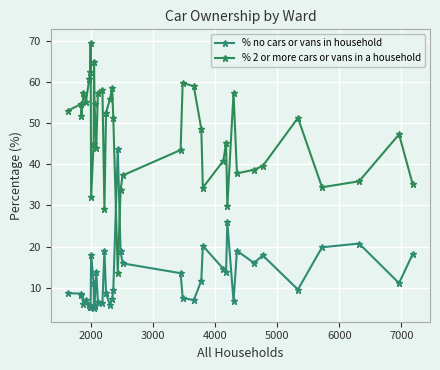

Which series has the largest range (max minus min)?

% 2 or more cars or vans in a household